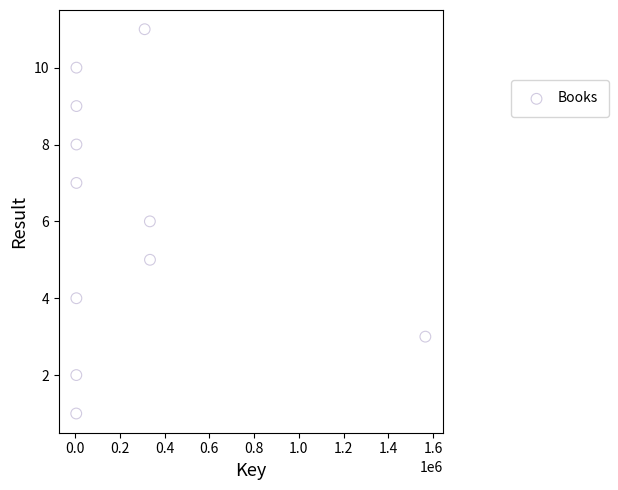

What is the average X value?

235489